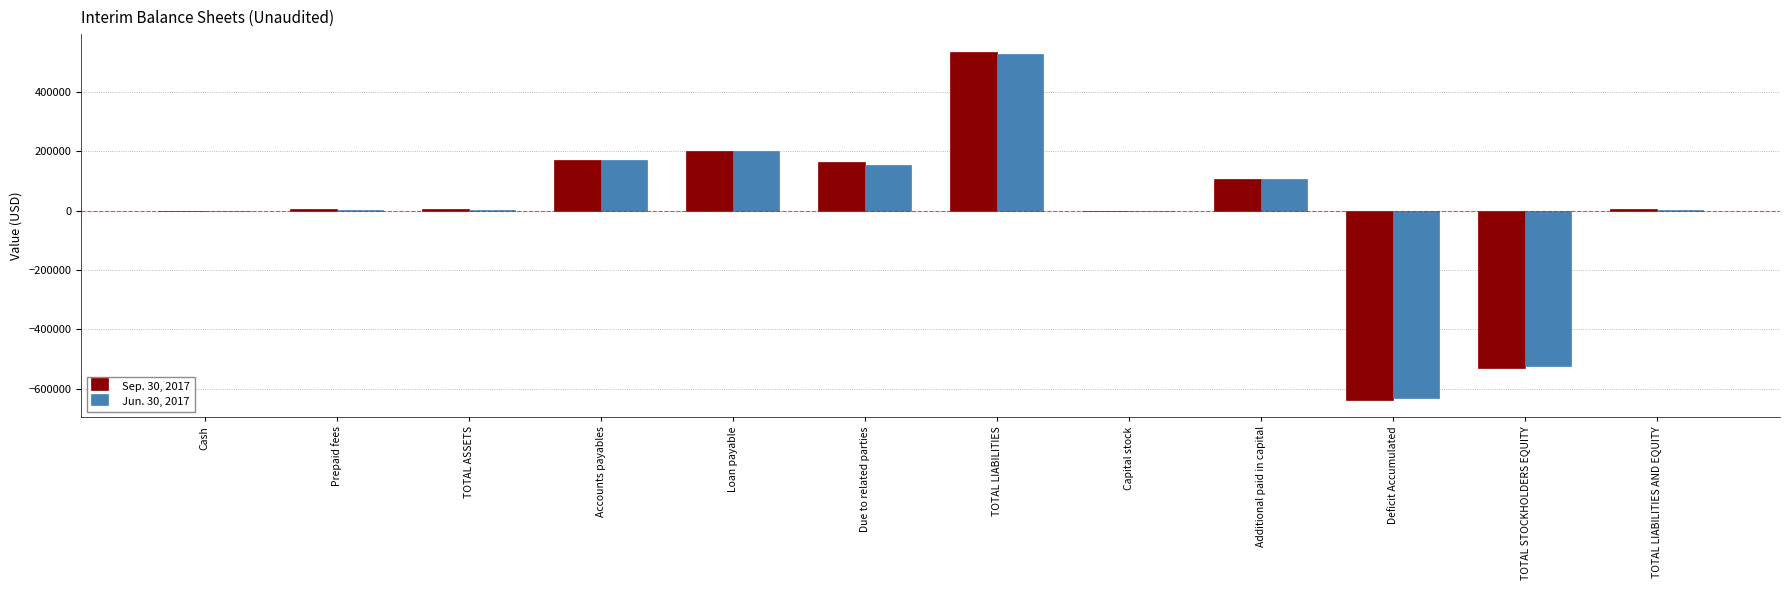

At which category is the sum across all series the highest?

TOTAL LIABILITIES